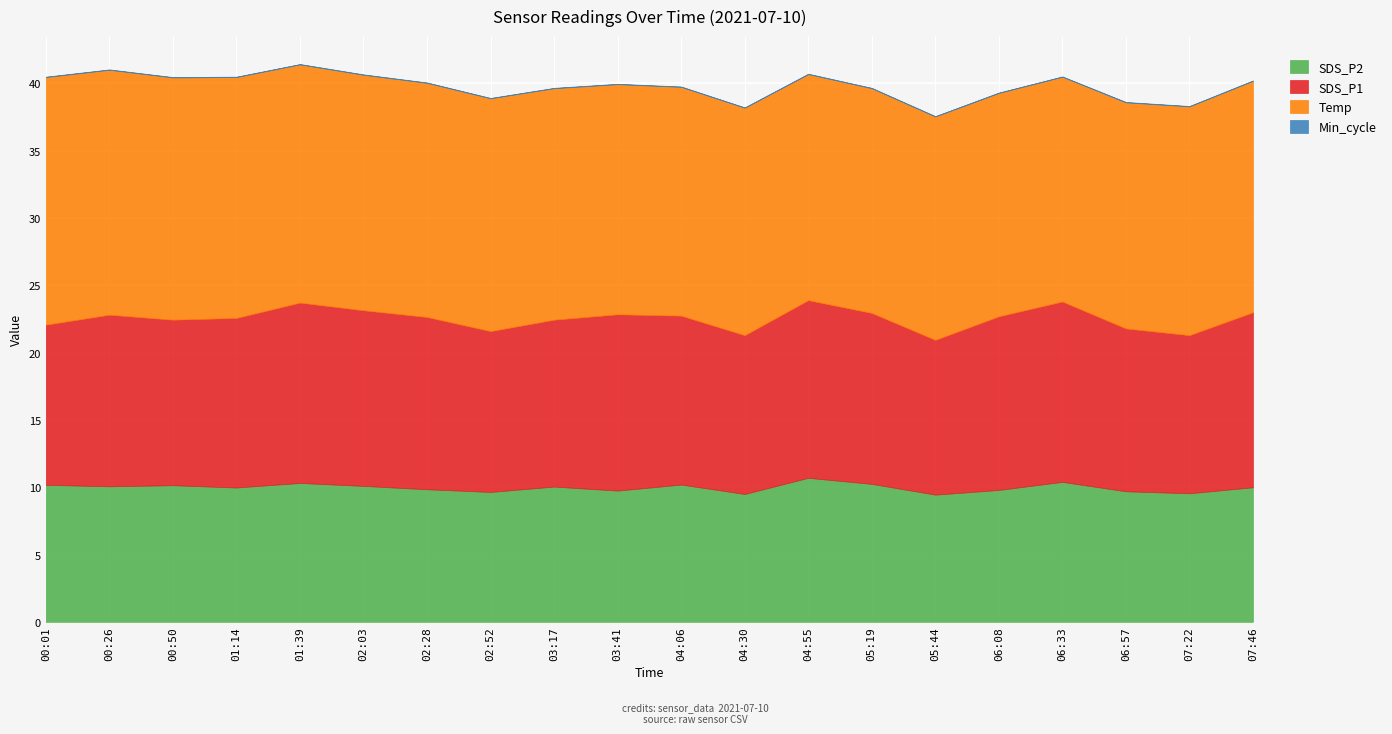

How many lines are shown in the chart?

4